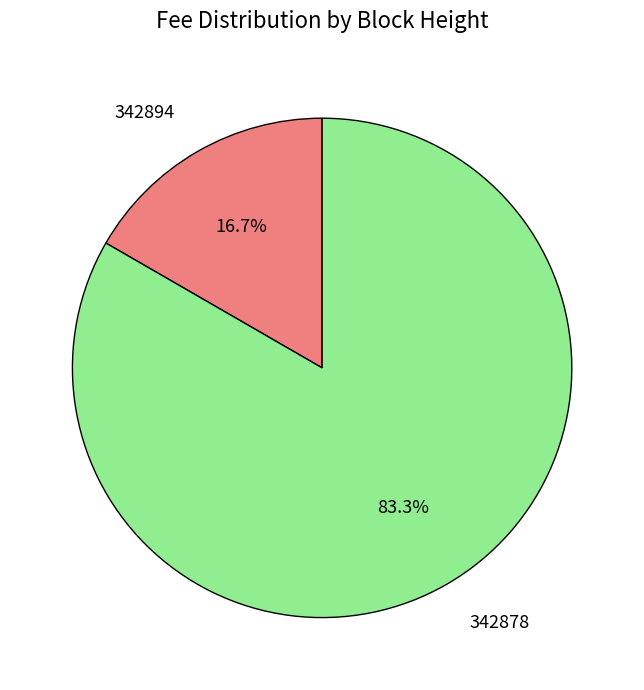

Is there a majority slice in this chart?

Yes